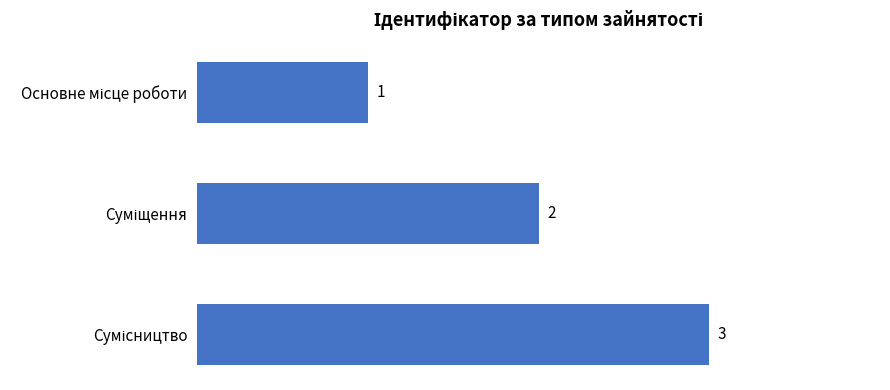

What is the difference between the second highest and minimum values?

1